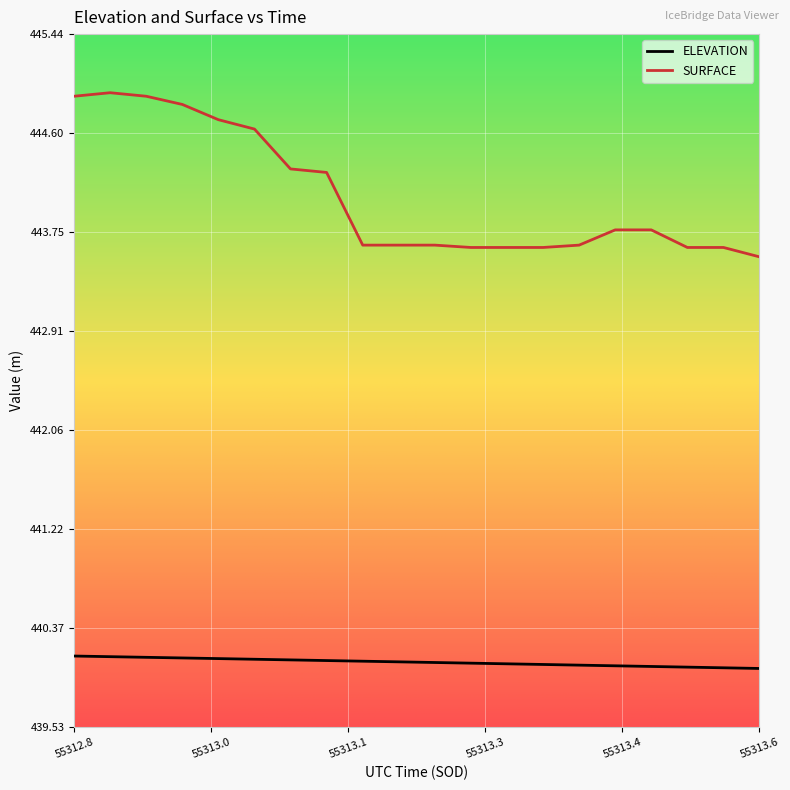

What is the maximum value for SURFACE?

444.9